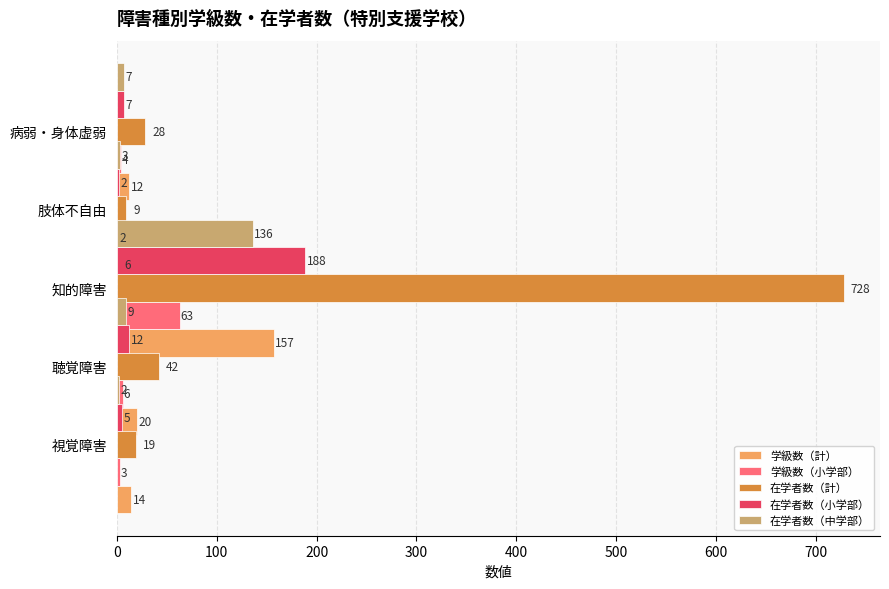

What is the difference between the second highest and minimum values in the 学級数（計） series?

14